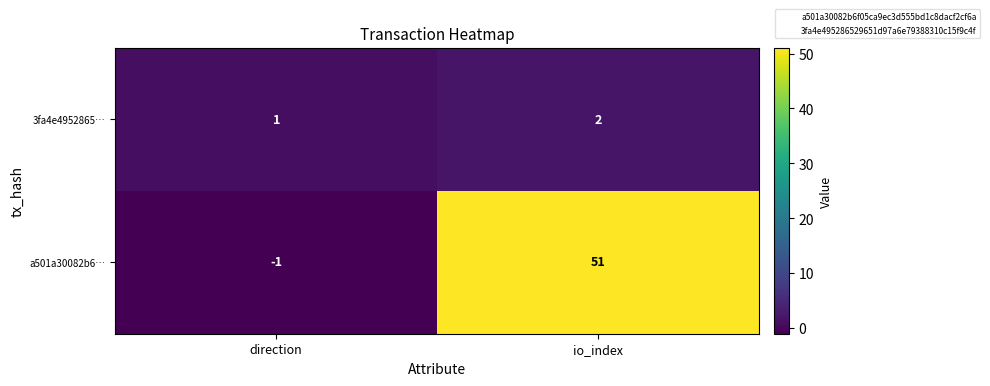

At which category does the chart reach its peak across all series?

io_index